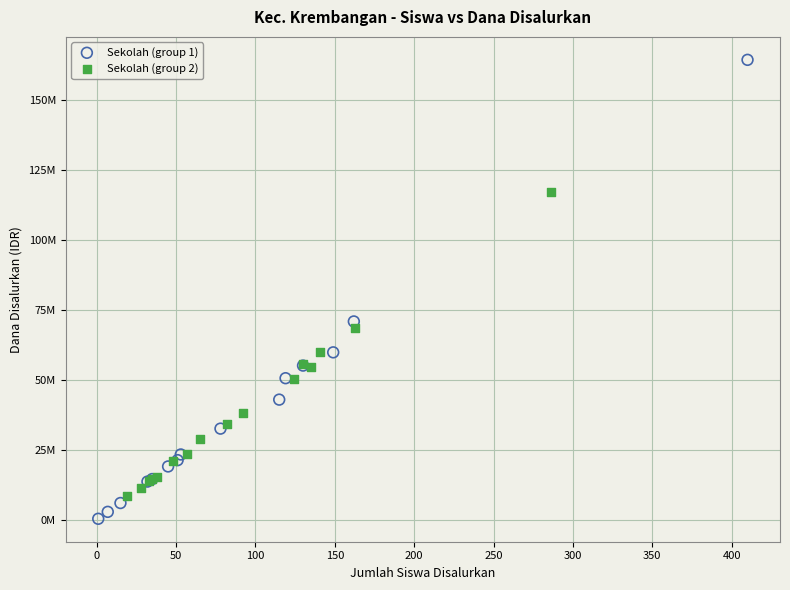

What are all the series names shown in the legend?

Sekolah (group 1), Sekolah (group 2)